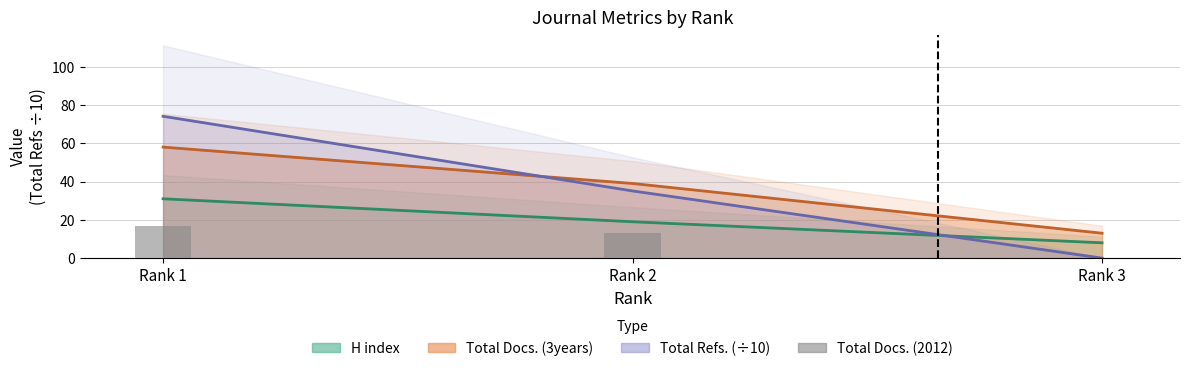

Where does the data first go above 13?

Rank 1